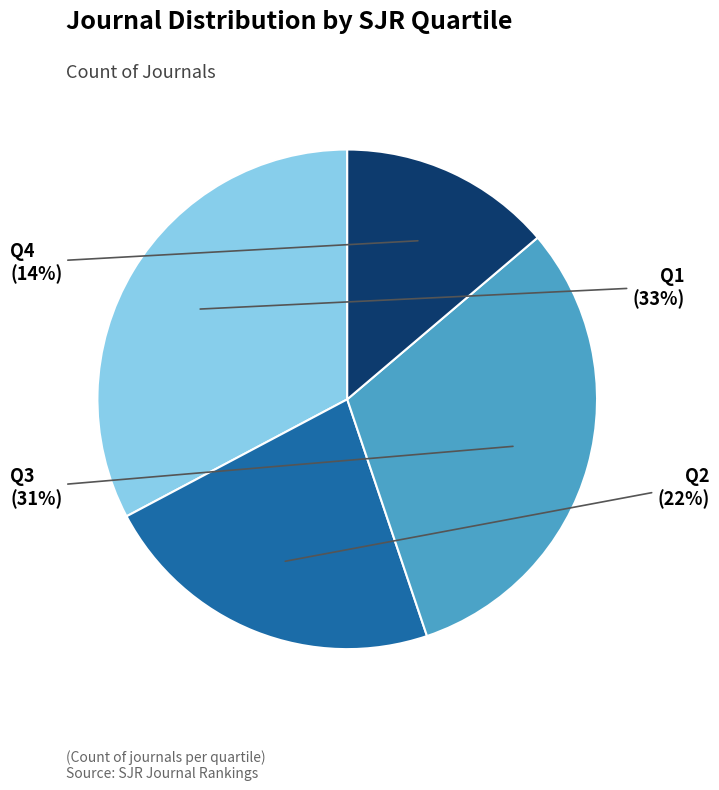

How many segments does this pie chart have?

4